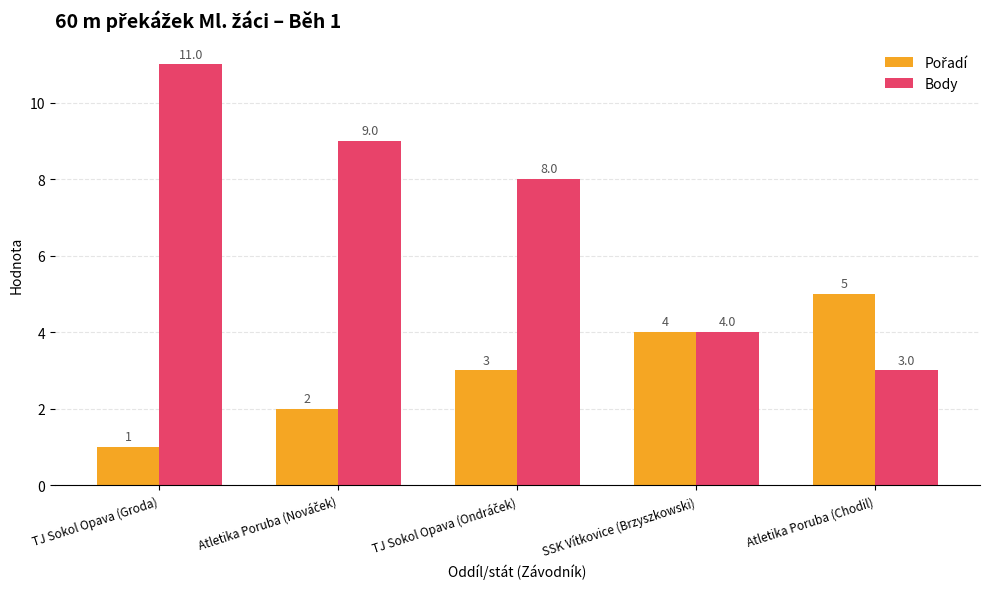

What is the sum of all Body values?

35